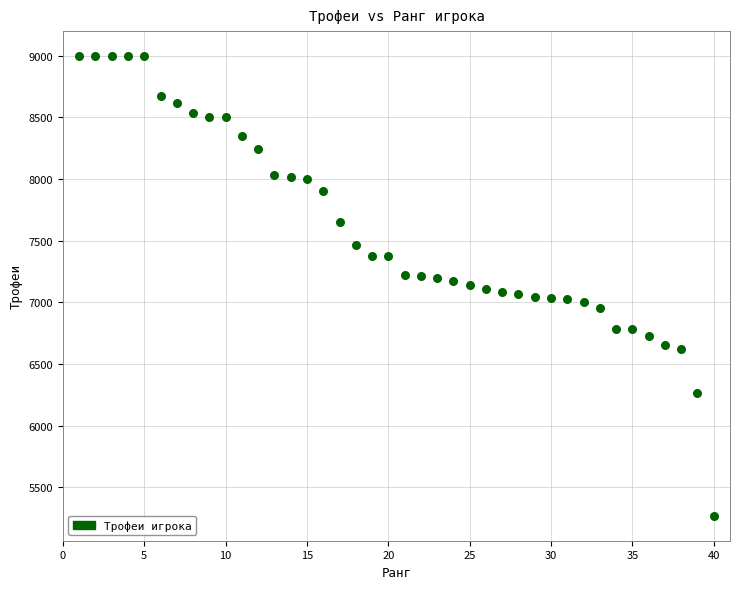

What is the range of Y values (max minus min)?

3734